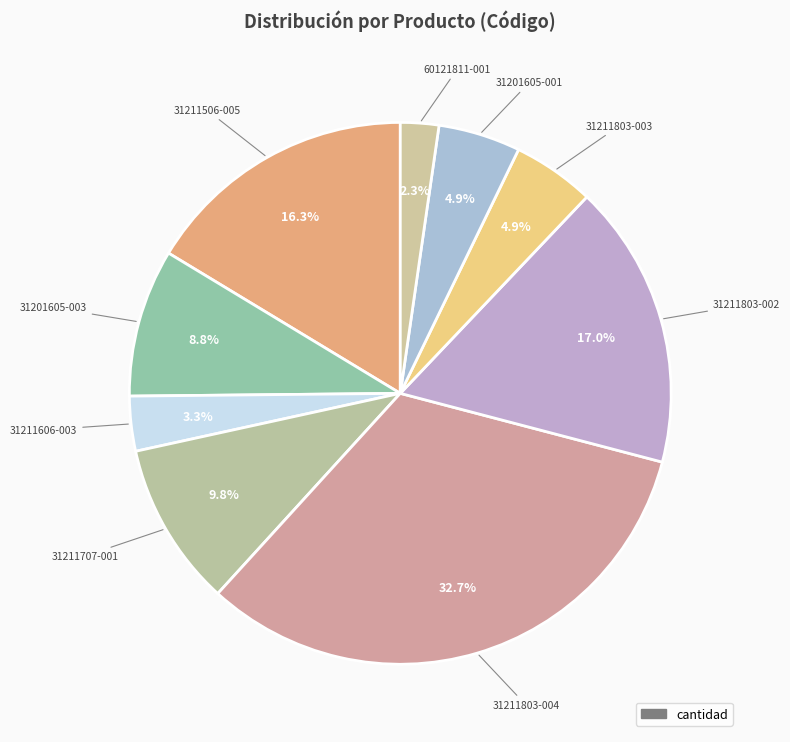

What is the largest slice in the pie chart?

31211803-004